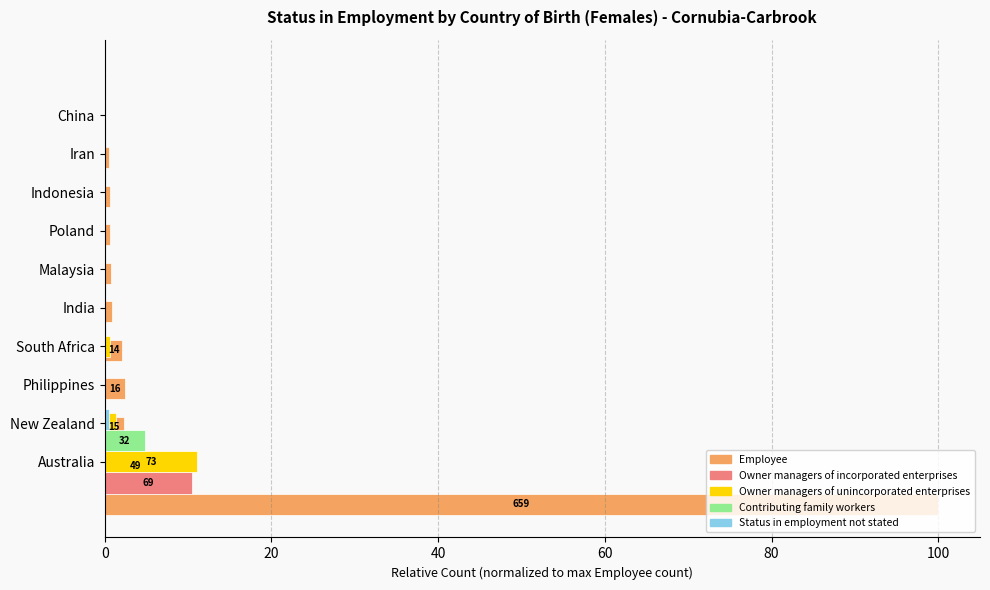

The value of Employee at Indonesia is 0.2. True or false?

False